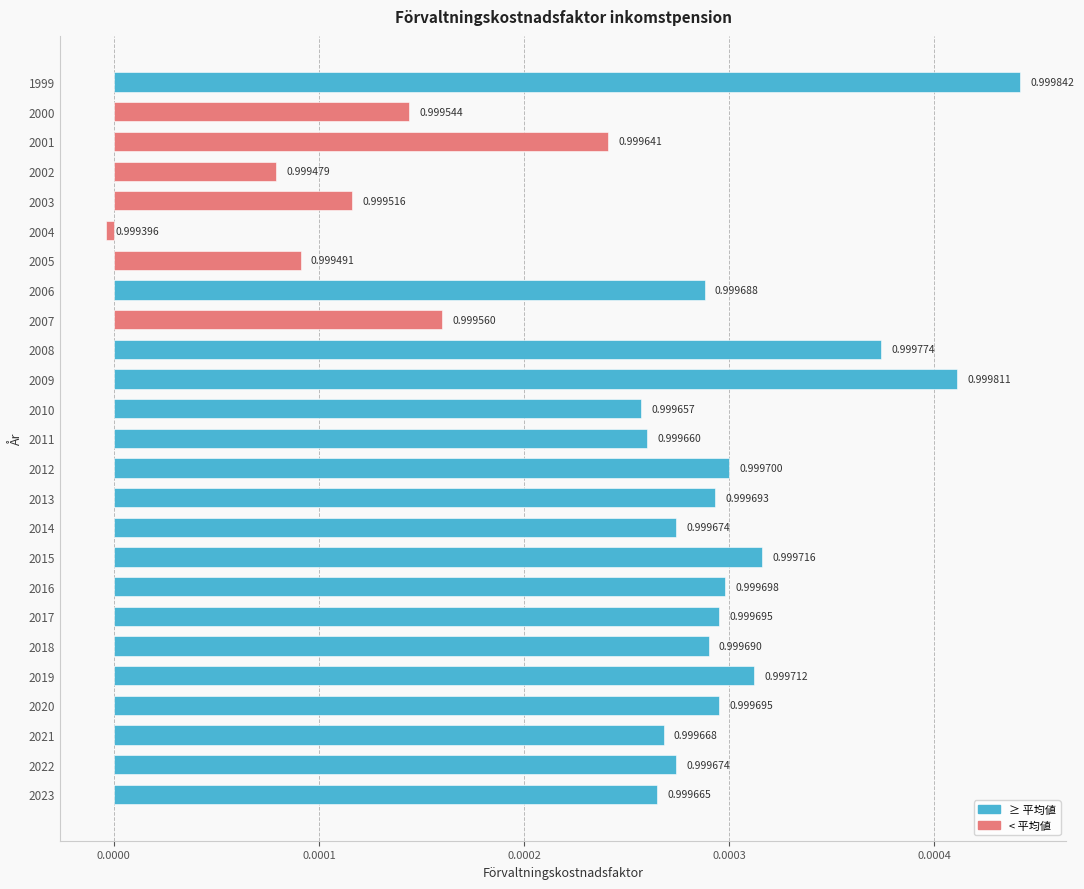

How many bars are there in total?

25